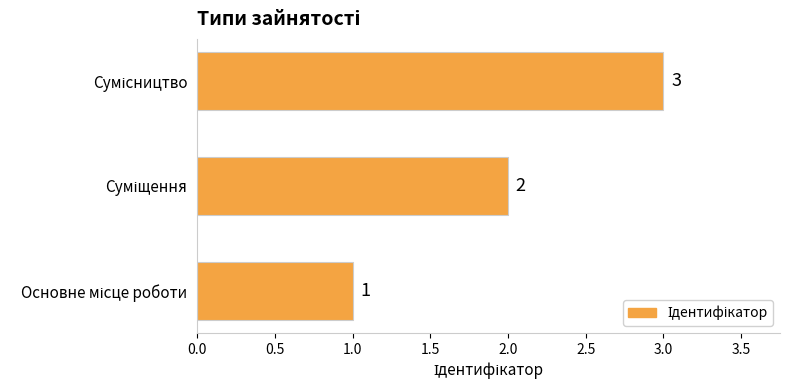

Count the number of categories in the chart.

3